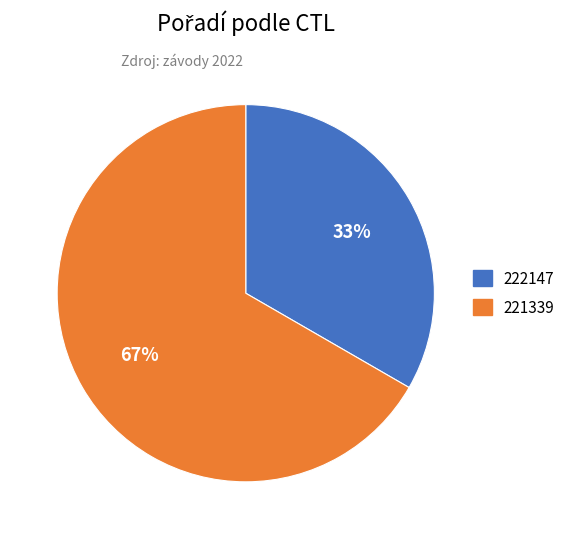

How many slices are in this pie chart?

2